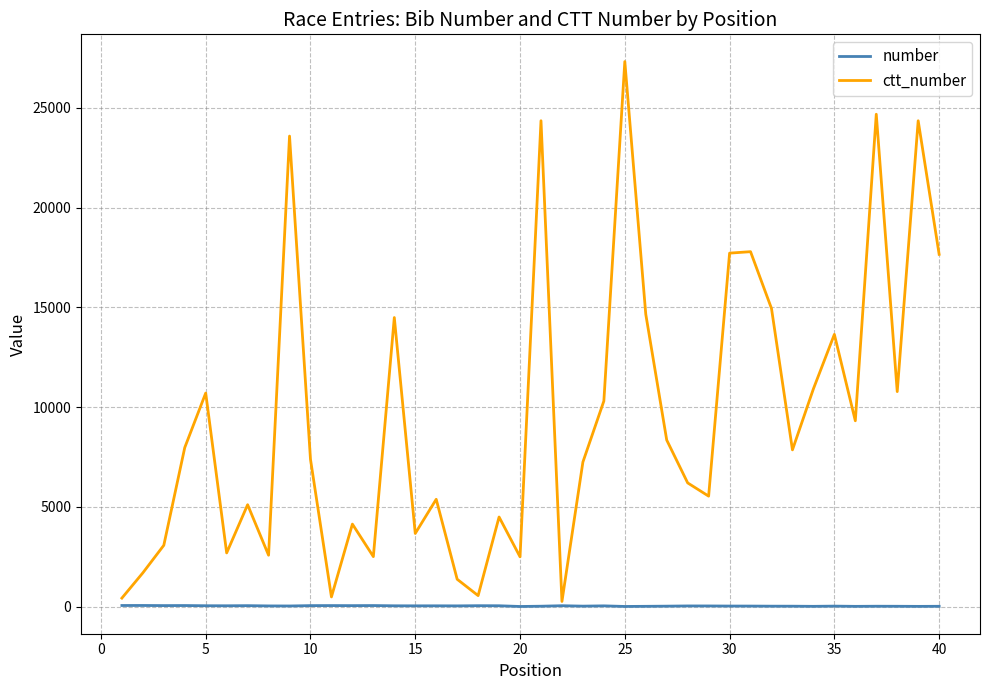

Which series has the largest range (max minus min)?

ctt_number